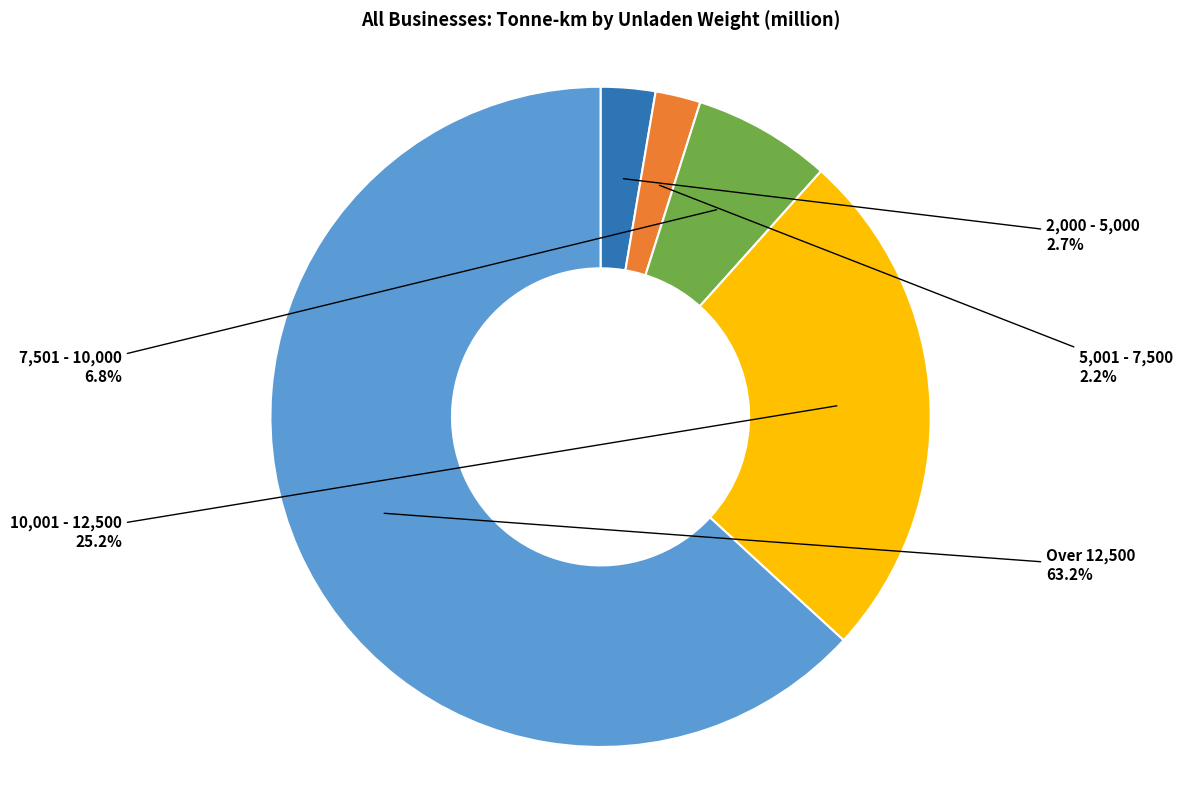

What is the total percentage of Over 12,500 and 2,000 - 5,000?

65.8%